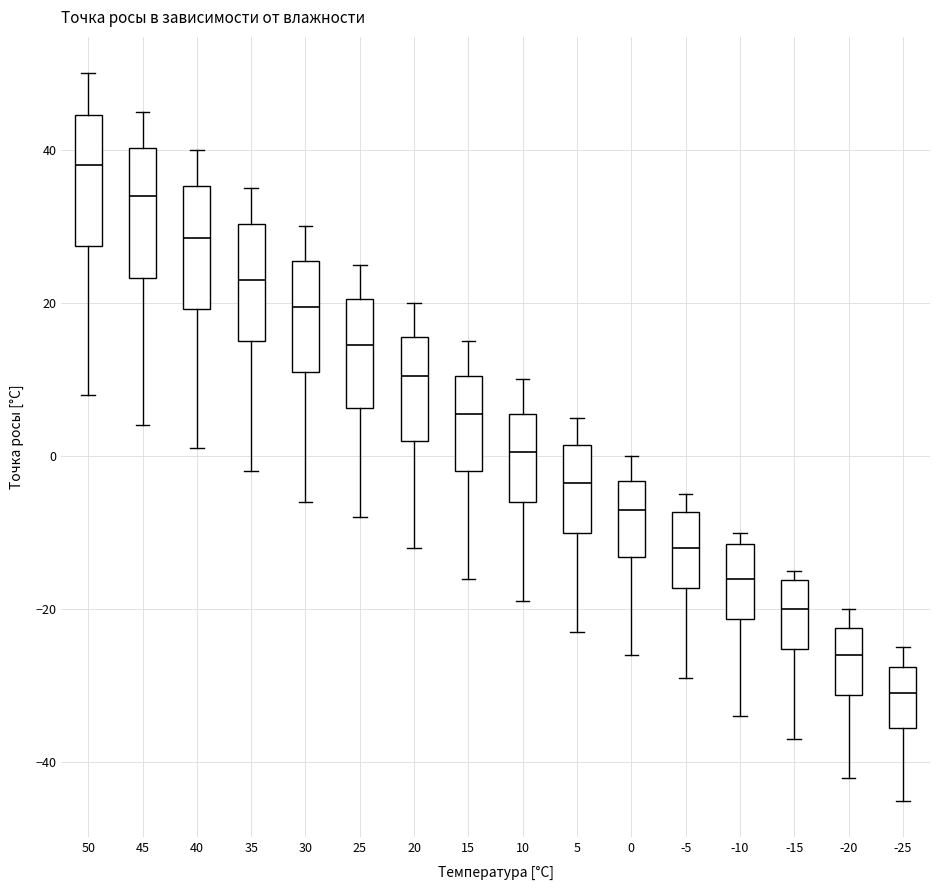

Reading left to right, transcribe this box plot: for each box, give where its median line is, the range the box spans, and where its two whiskers end, as read against the y-axis. The values are not printed on the chart, so give them approximately, as read against the axis.

50: median 38, box 28 to 44, whiskers 8 to 50
45: median 34, box 24 to 40, whiskers 4 to 46
40: median 28, box 20 to 36, whiskers 2 to 40
35: median 24, box 16 to 30, whiskers -2 to 36
30: median 20, box 12 to 26, whiskers -6 to 30
25: median 14, box 6 to 20, whiskers -8 to 26
20: median 10, box 2 to 16, whiskers -12 to 20
15: median 6, box -2 to 10, whiskers -16 to 16
10: median 0, box -6 to 6, whiskers -18 to 10
5: median -4, box -10 to 2, whiskers -22 to 6
0: median -6, box -14 to -4, whiskers -26 to 0
-5: median -12, box -18 to -8, whiskers -28 to -4
-10: median -16, box -22 to -12, whiskers -34 to -10
-15: median -20, box -26 to -16, whiskers -36 to -14
-20: median -26, box -32 to -22, whiskers -42 to -20
-25: median -30, box -36 to -28, whiskers -44 to -24